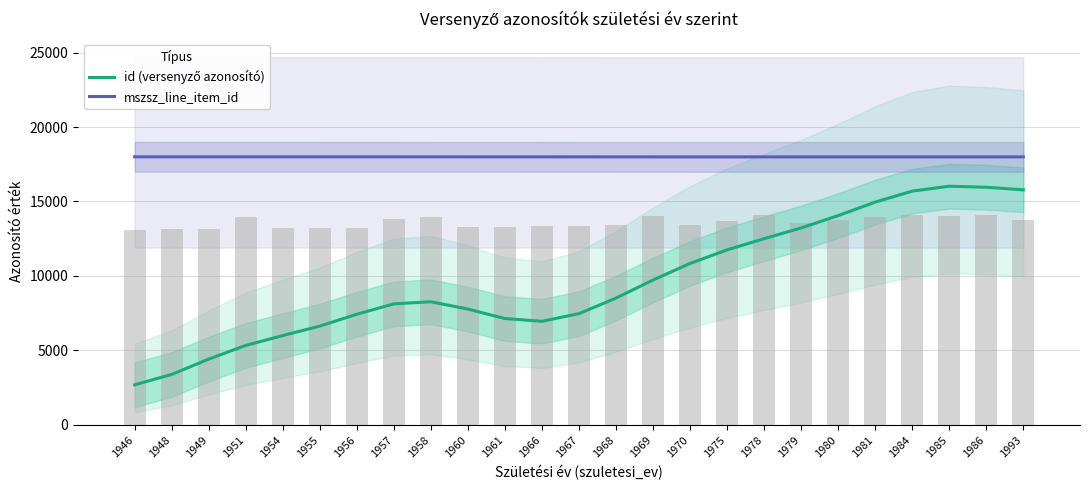

Reading left to right, transcribe all the data shown in this chart.

id (versenyző azonosító): 2682.9	3377.2	4408.6	5329.0	5990.6	6626.5	7422.9	8120.7	8259.4	7769.9	7133.4	6948.8	7465.3	8508.7	9722.9	10835.7	11749.4	12501.3	13223.1	14051.5	14957.1	15696.1	16024.0	15956.7	15780.8
mszsz_line_item_id: 18000.0	18000.0	18000.0	17999.9	17999.7	17999.4	17999.0	17998.8	17998.5	17998.2	17997.6	17996.7	17995.9	17995.3	17995.0	17994.9	17994.8	17994.8	17994.8	17994.8	17994.8	17994.8	17994.8	17994.8	17994.8